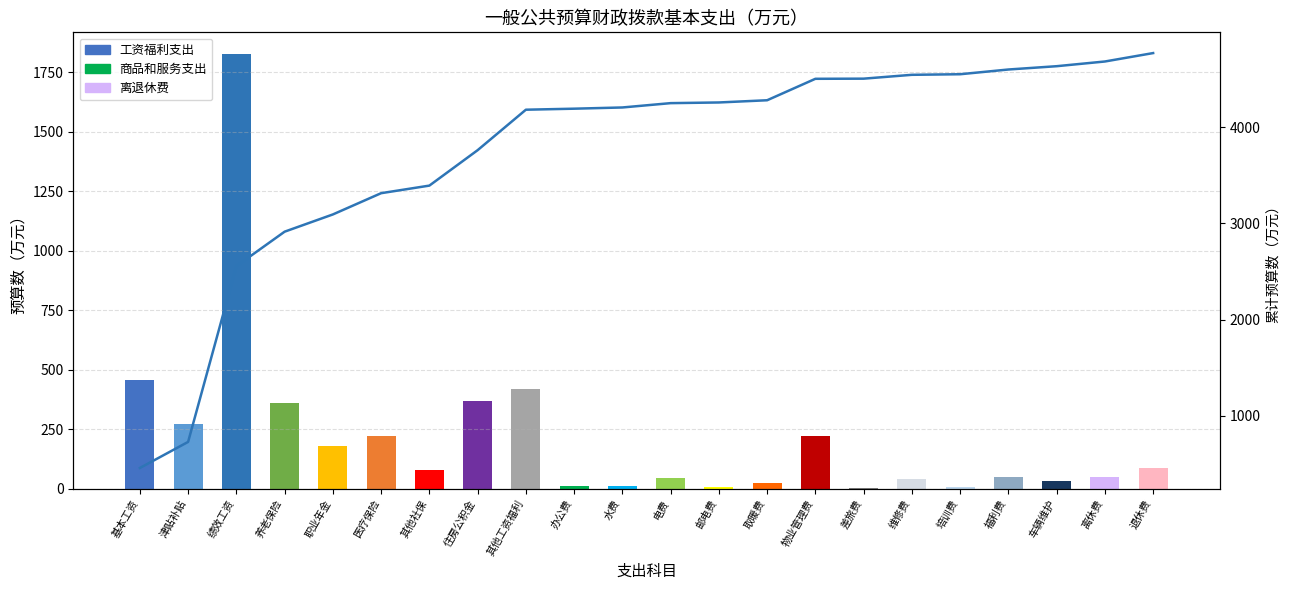

How many bars are there in total?

22